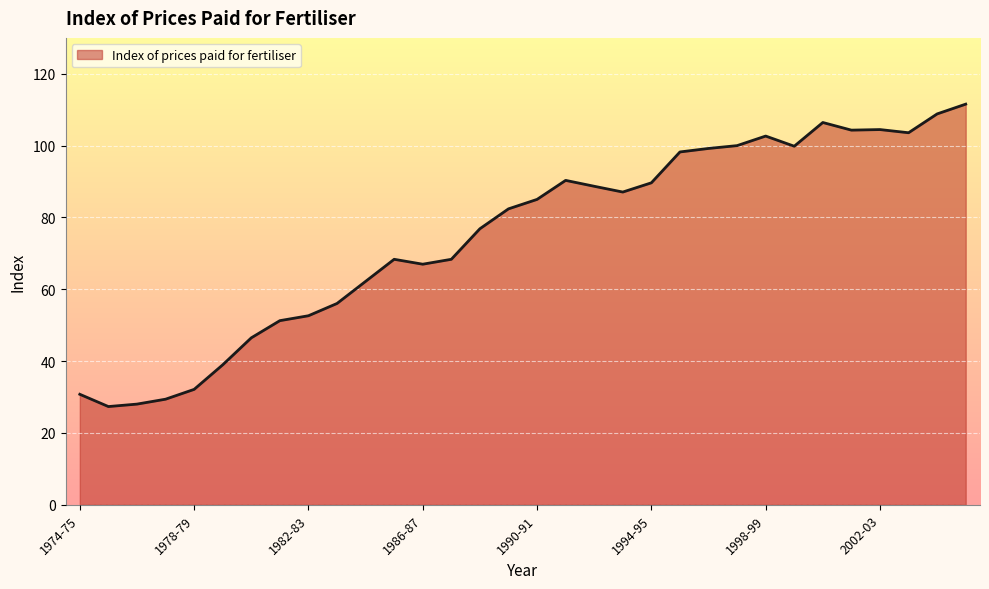

What is the difference between the maximum and minimum values?

84.2